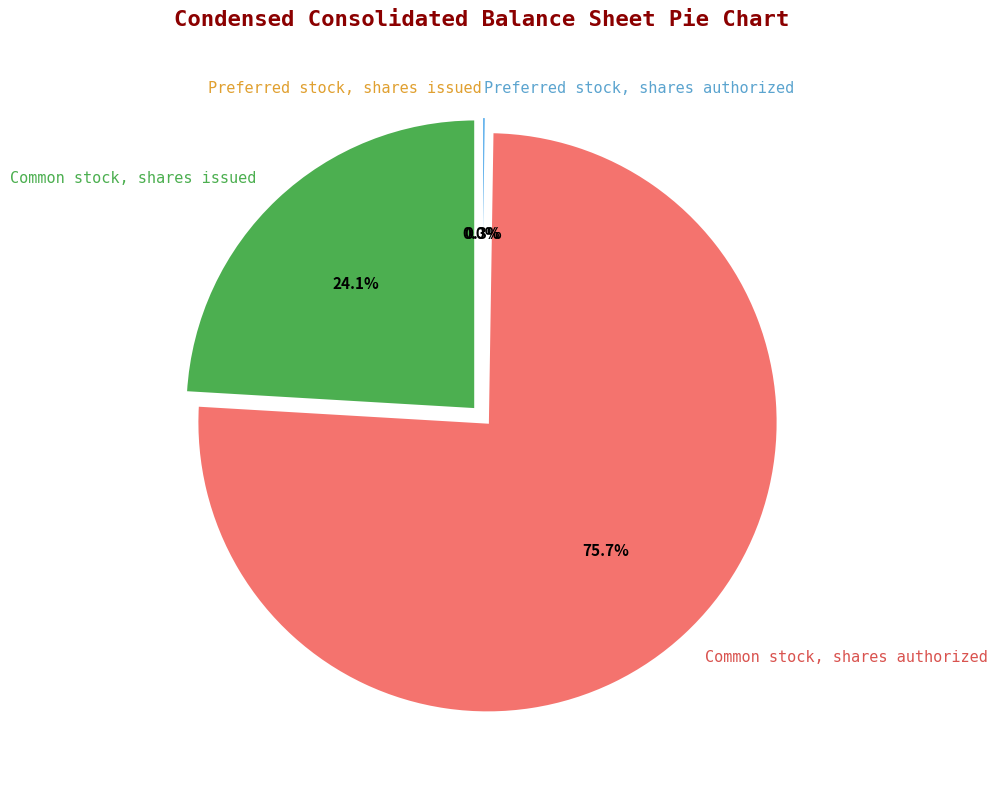

To the nearest percent, what portion does Common stock, shares issued represent?

24%